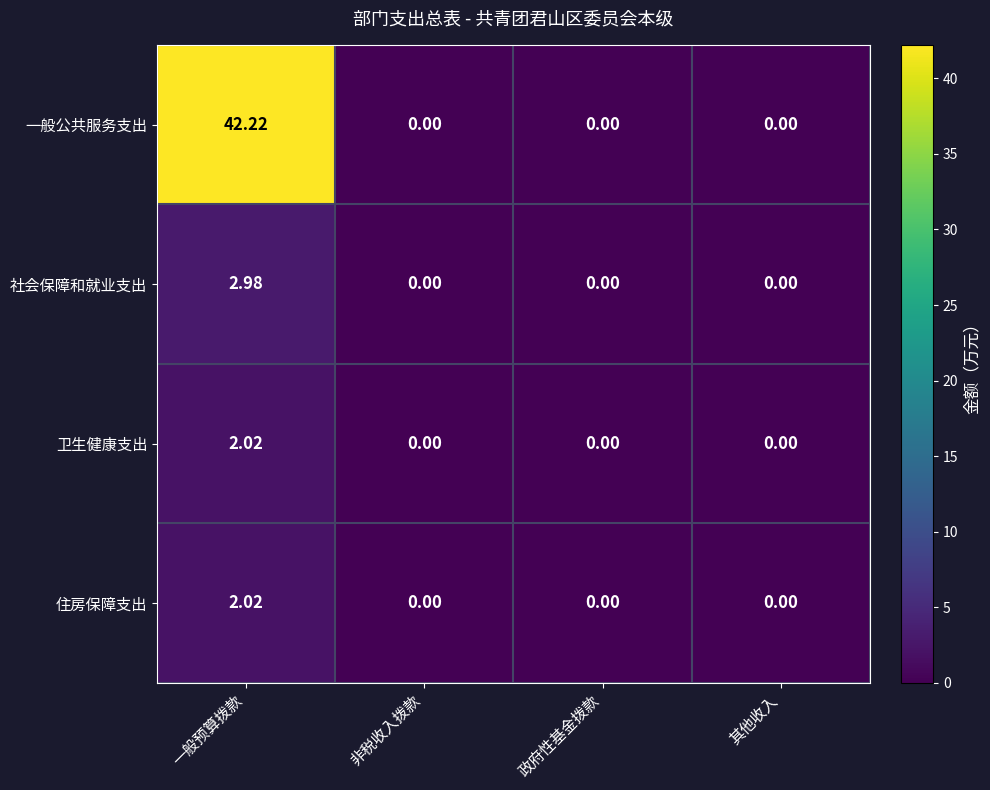

Which series has the largest range (max minus min)?

一般公共服务支出